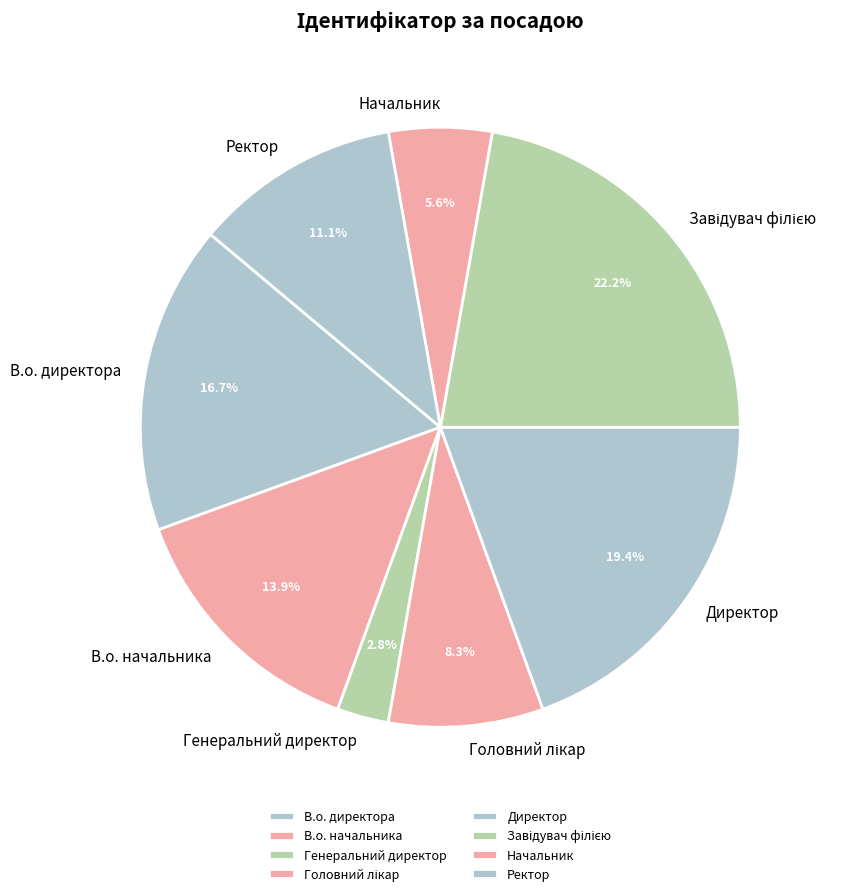

To the nearest percent, what is the average slice percentage?

12%